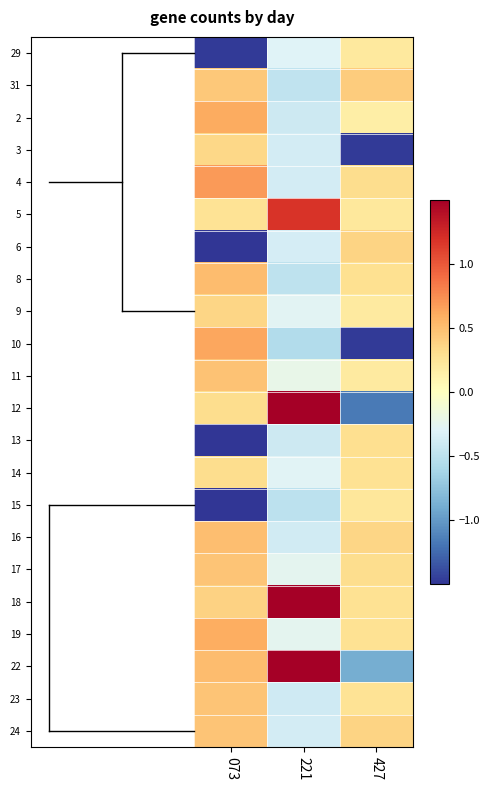

Reading right to left, extract all data points from this chart.

29: 427=0.2	221=-0.3	073=-1.5
31: 427=0.4	221=-0.5	073=0.4
2: 427=0.2	221=-0.4	073=0.6
3: 427=-1.5	221=-0.4	073=0.3
4: 427=0.3	221=-0.4	073=0.7
5: 427=0.2	221=1.2	073=0.3
6: 427=0.4	221=-0.4	073=-2.5
8: 427=0.3	221=-0.5	073=0.5
9: 427=0.2	221=-0.3	073=0.4
10: 427=-1.5	221=-0.6	073=0.6
11: 427=0.2	221=-0.2	073=0.5
12: 427=-1.2	221=2.0	073=0.3
13: 427=0.3	221=-0.4	073=-2.4
14: 427=0.3	221=-0.3	073=0.3
15: 427=0.2	221=-0.5	073=-1.9
16: 427=0.4	221=-0.4	073=0.5
17: 427=0.3	221=-0.3	073=0.5
18: 427=0.3	221=2.0	073=0.4
19: 427=0.3	221=-0.3	073=0.6
22: 427=-0.9	221=1.5	073=0.5
23: 427=0.3	221=-0.4	073=0.5
24: 427=0.4	221=-0.4	073=0.5